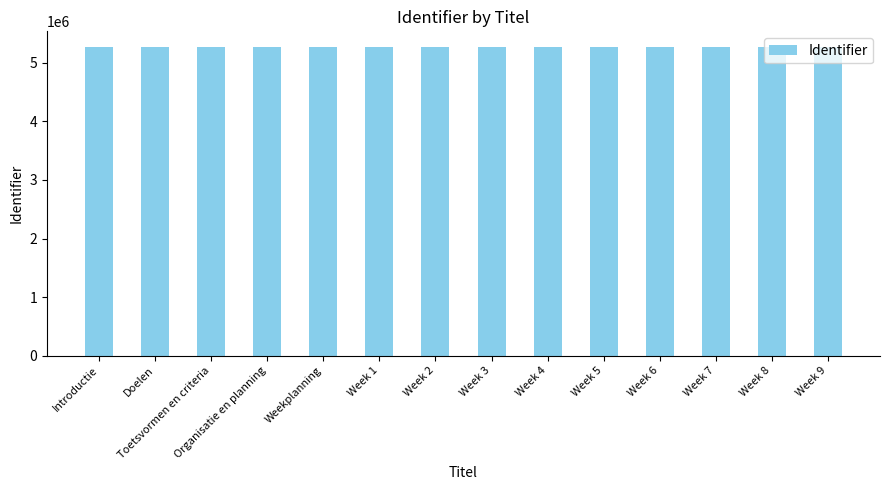

What is the sum of the values at Organisatie en planning and Week 4?

10548622